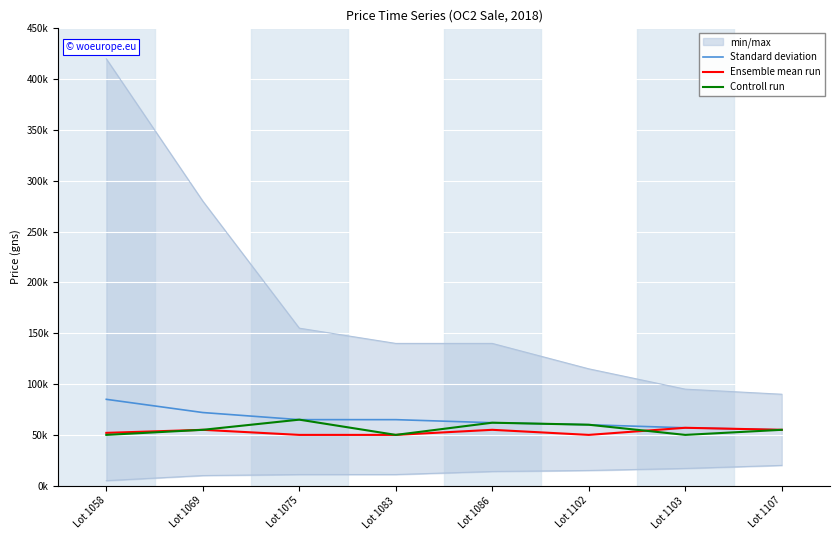

Which category has the highest value across all series?

Lot 1058